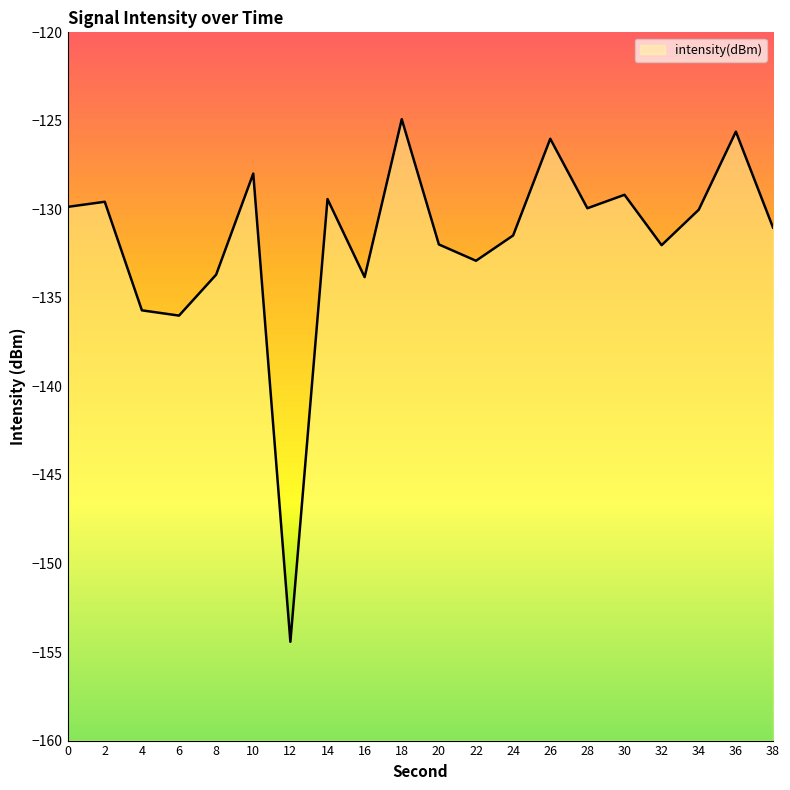

The value at 14 is -37.0. True or false?

False